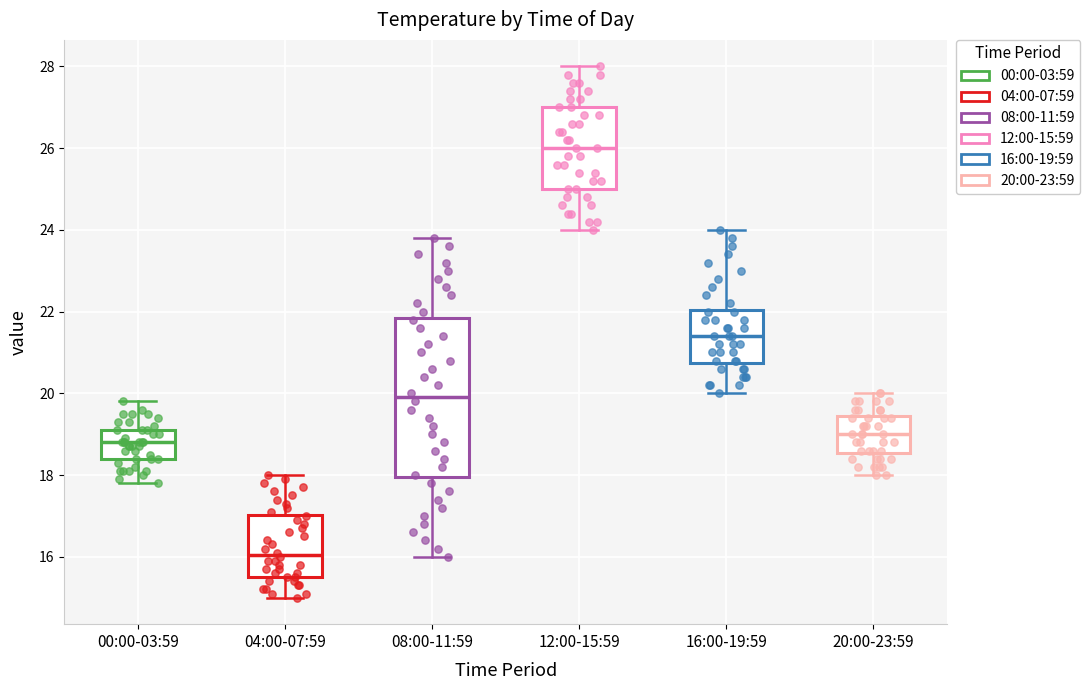

Reading left to right, read every box against the y-axis: the position of its median line, the range the box covers, and the ends of its whiskers. The values are not printed on the chart, so give them approximately, as read against the axis.

00:00-03:59: median 18.8, box 18.4 to 19.2, whiskers 17.8 to 19.8
04:00-07:59: median 16.0, box 15.6 to 17.0, whiskers 15.0 to 18.0
08:00-11:59: median 20.0, box 18.0 to 21.8, whiskers 16.0 to 23.8
12:00-15:59: median 26.0, box 25.0 to 27.0, whiskers 24.0 to 28.0
16:00-19:59: median 21.4, box 20.8 to 22.0, whiskers 20.0 to 24.0
20:00-23:59: median 19.0, box 18.6 to 19.4, whiskers 18.0 to 20.0